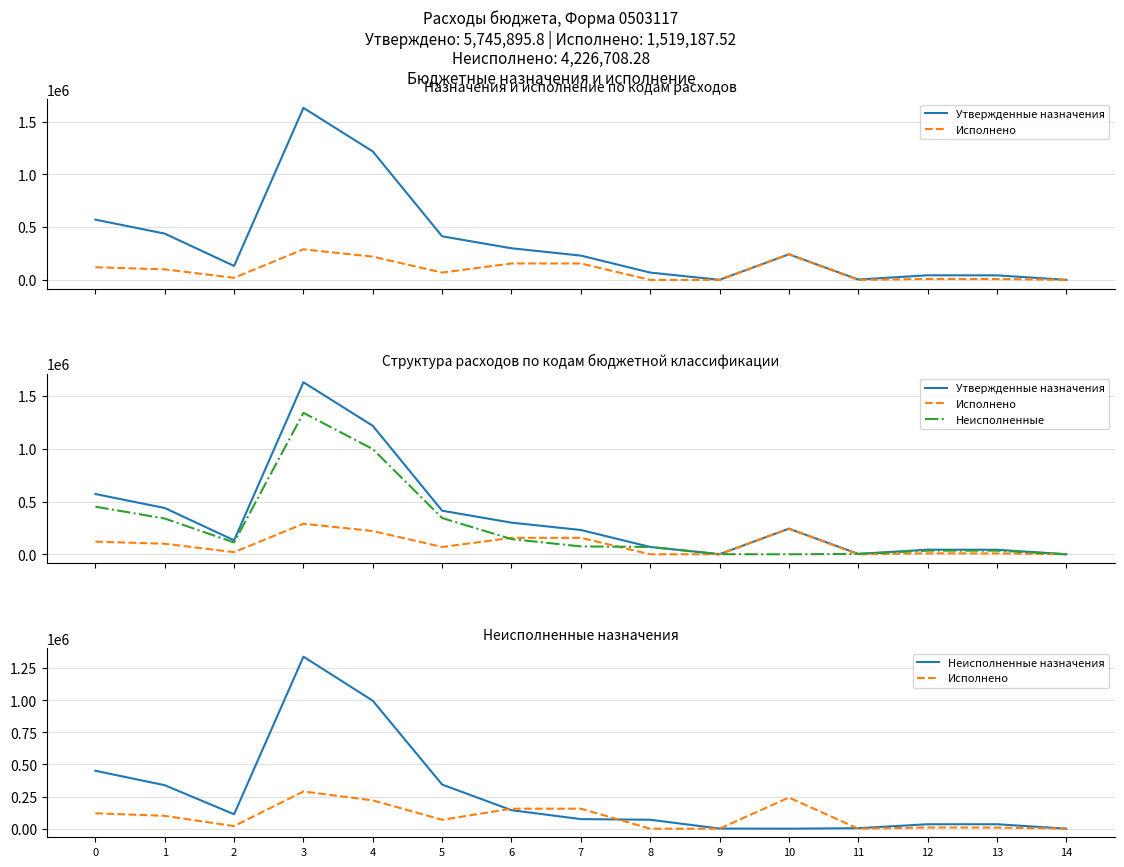

How many data points does each series have?

15